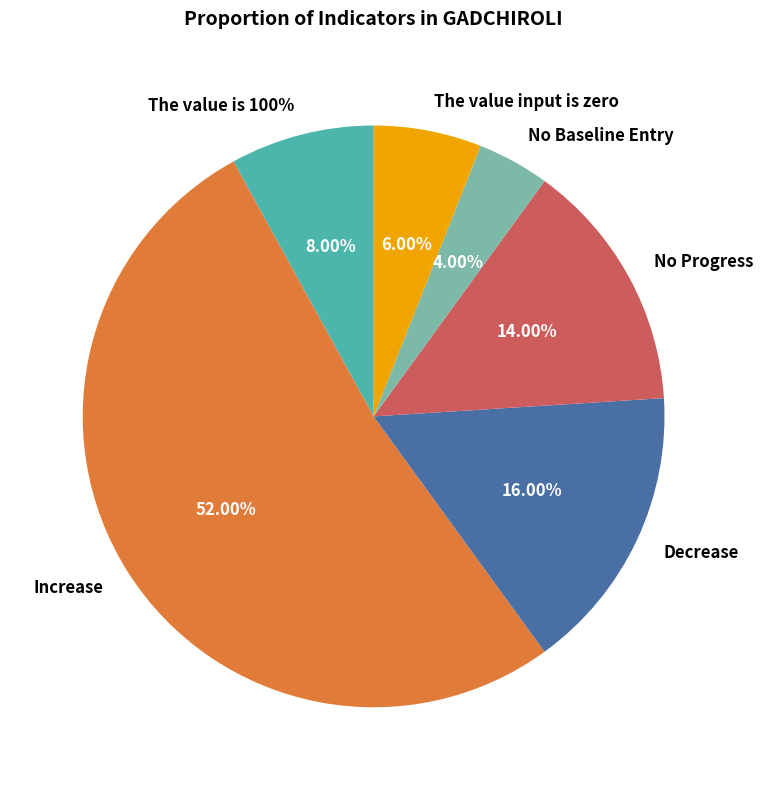

To the nearest percent, what is the difference between the largest and smallest slice percentages?

48%